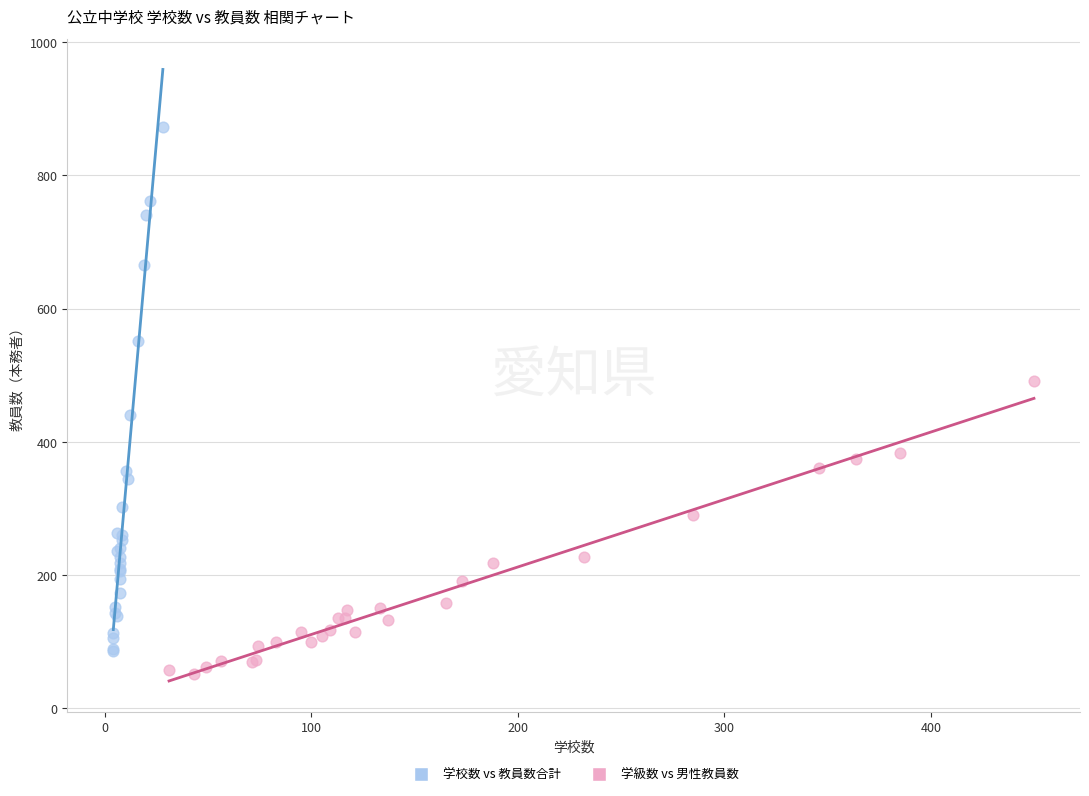

Which series reaches the maximum Y coordinate?

学校数 vs 教員数合計